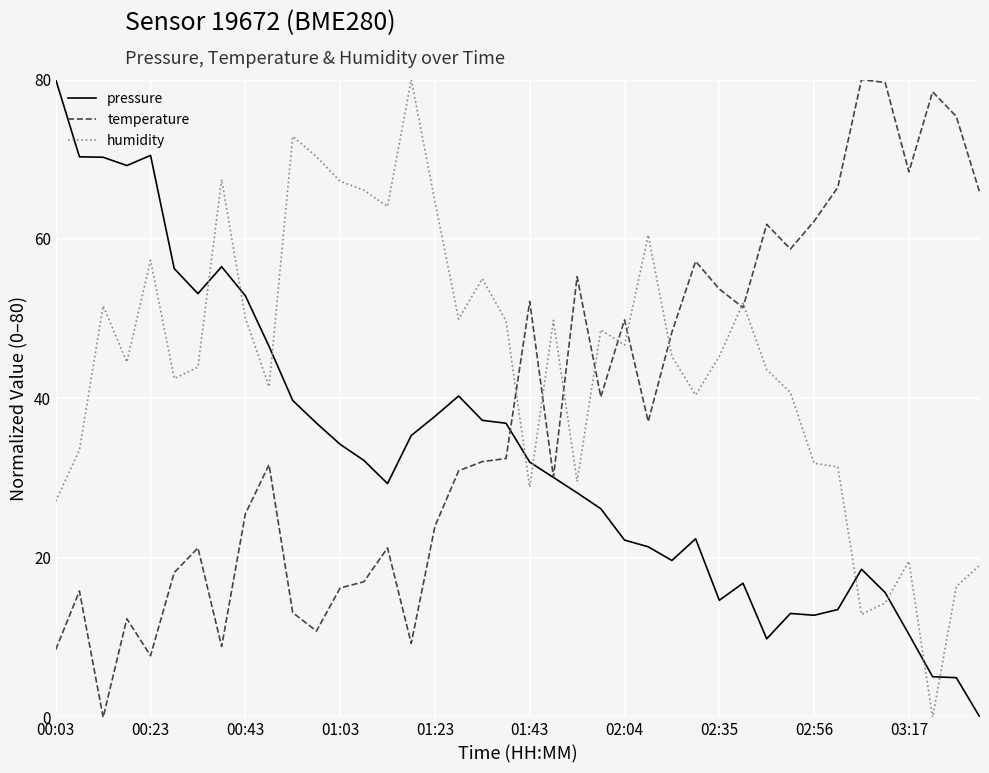

Which series has the largest total across all categories?

humidity